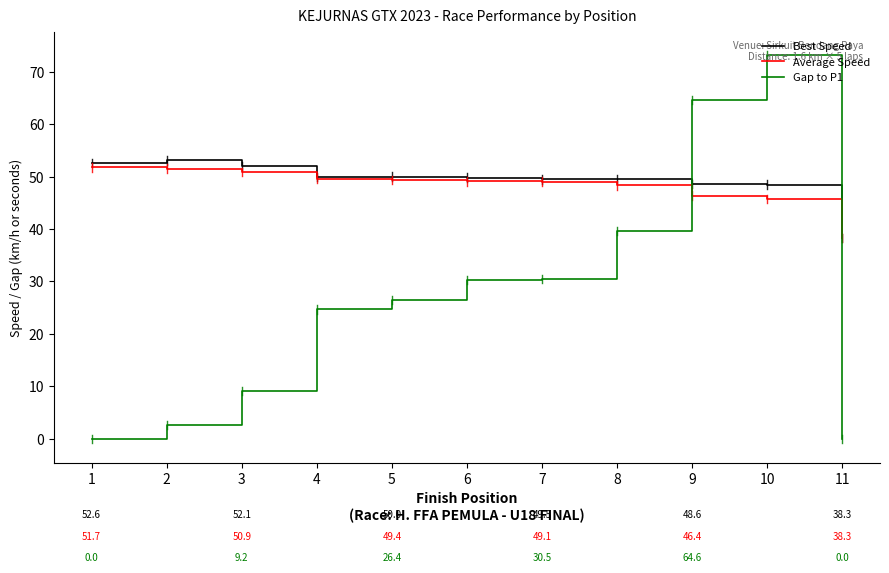

List the series in order of their peak value, highest first.

Gap to P1, Best Speed, Average Speed